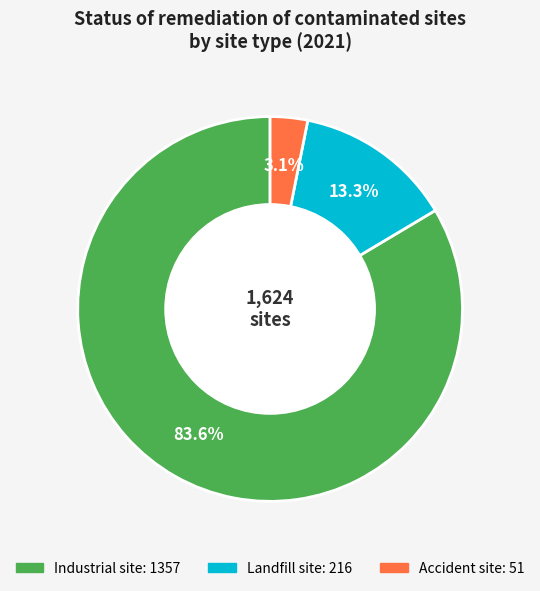

True or false: Industrial site accounts for 93% of the total.

False